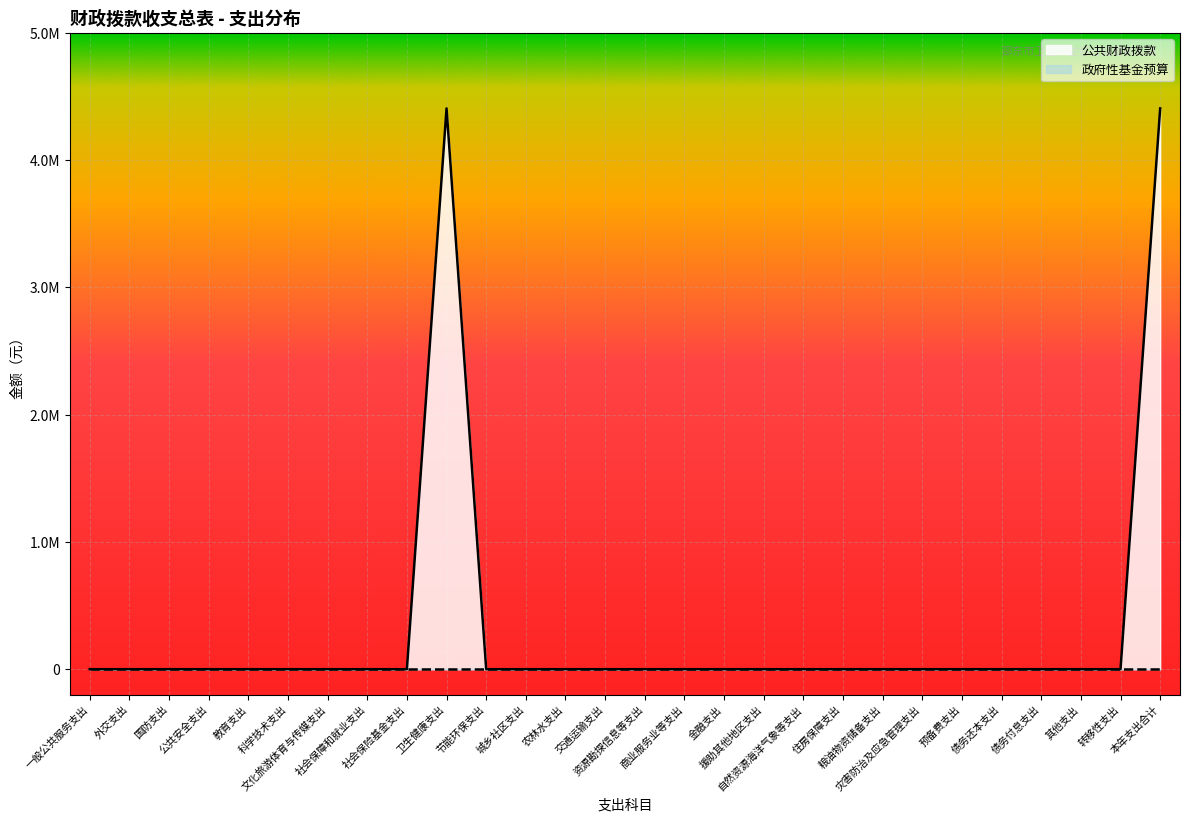

Reading right to left, extract all data points from this chart.

本年支出合计=4406979	转移性支出=0	其他支出=0	债务付息支出=0	债务还本支出=0	预备费支出=0	灾害防治及应急管理支出=0	粮油物资储备支出=0	住房保障支出=0	自然资源海洋气象等支出=0	援助其他地区支出=0	金融支出=0	商业服务业等支出=0	资源勘探信息等支出=0	交通运输支出=0	农林水支出=0	城乡社区支出=0	节能环保支出=0	卫生健康支出=4406979	社会保险基金支出=0	社会保障和就业支出=0	文化旅游体育与传媒支出=0	科学技术支出=0	教育支出=0	公共安全支出=0	国防支出=0	外交支出=0	一般公共服务支出=0